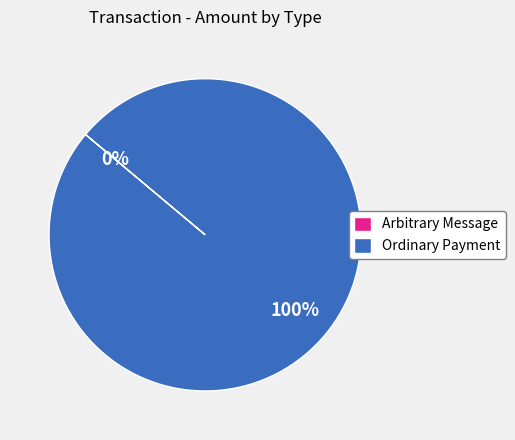

Is Ordinary Payment the majority of the pie?

Yes